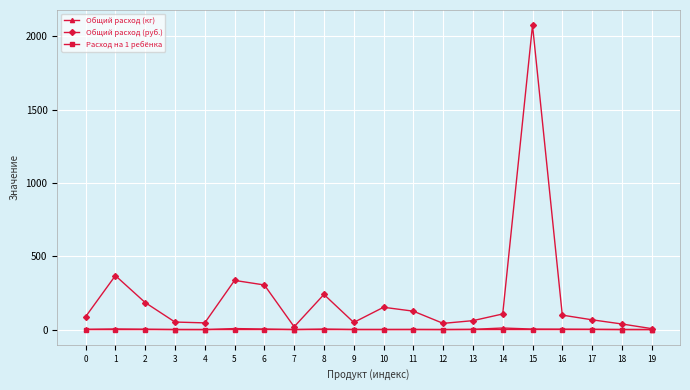

Is this an area chart (filled region under the line)?

No